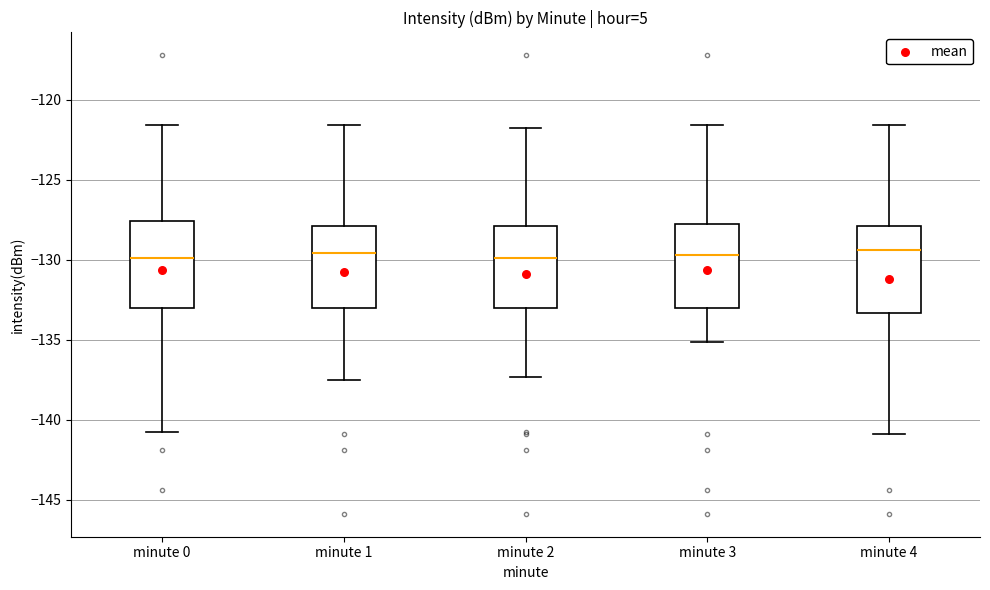

Reading left to right, transcribe this box plot: for each box, give where its median line is, the range the box spans, and where its two whiskers end, as read against the y-axis. The values are not printed on the chart, so give them approximately, as read against the axis.

minute 0: median -130.0, box -133.0 to -127.5, whiskers -141.0 to -121.5
minute 1: median -129.5, box -133.0 to -128.0, whiskers -137.5 to -121.5
minute 2: median -130.0, box -133.0 to -128.0, whiskers -137.5 to -122.0
minute 3: median -129.5, box -133.0 to -128.0, whiskers -135.0 to -121.5
minute 4: median -129.5, box -133.5 to -128.0, whiskers -141.0 to -121.5